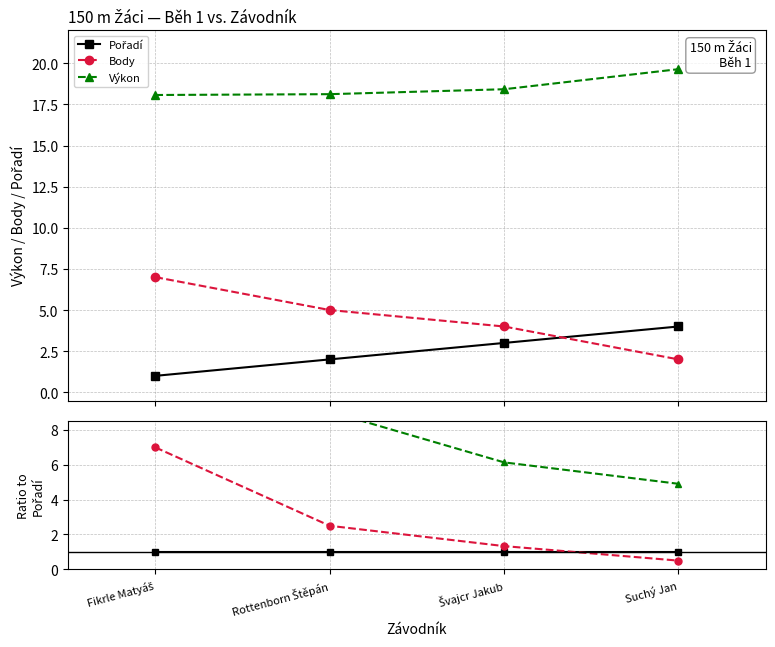

List the series in order of their peak value, highest first.

Výkon, Body, Pořadí